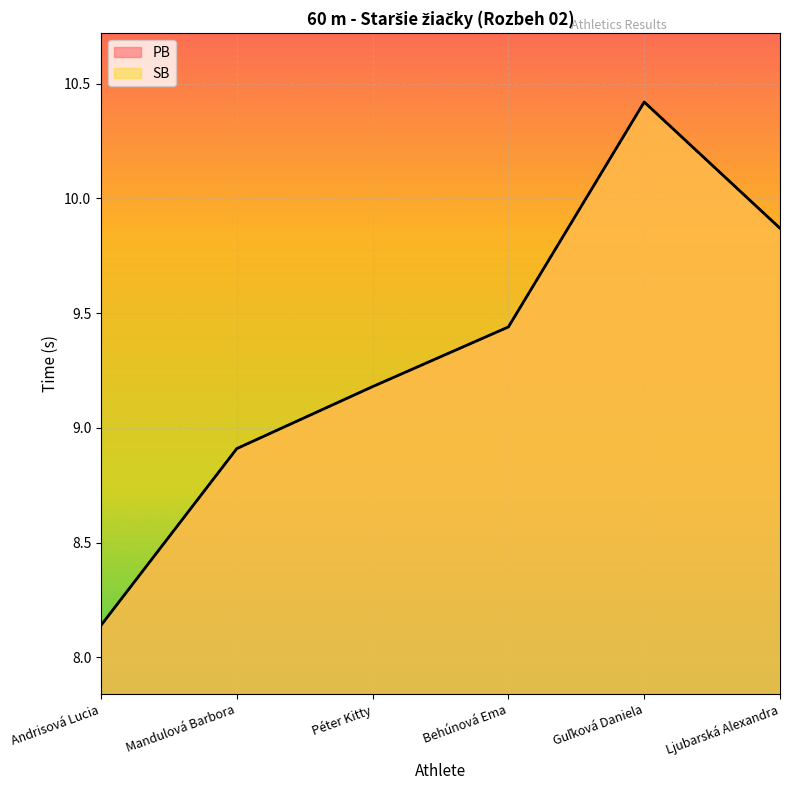

Is the value of SB at Ljubarská Alexandra greater than the value of PB at Guľková Daniela?

No